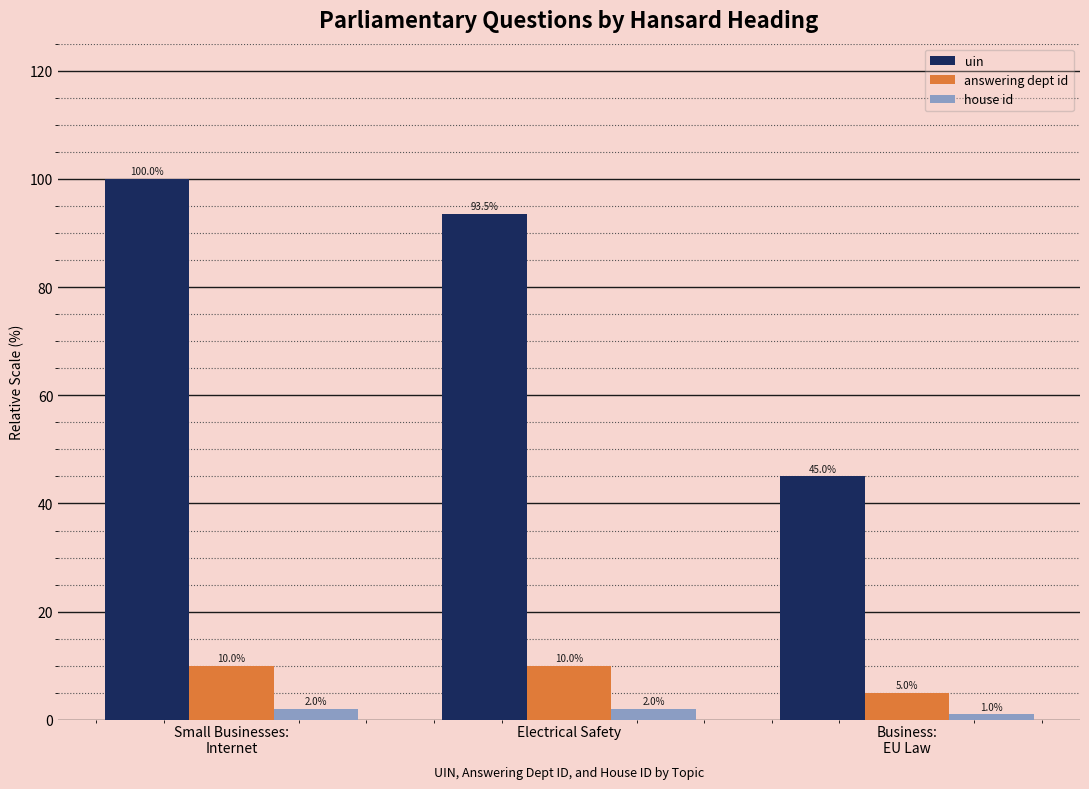

List the labels in order of uin value, largest first.

Small Businesses:
Internet, Electrical Safety, Business:
EU Law